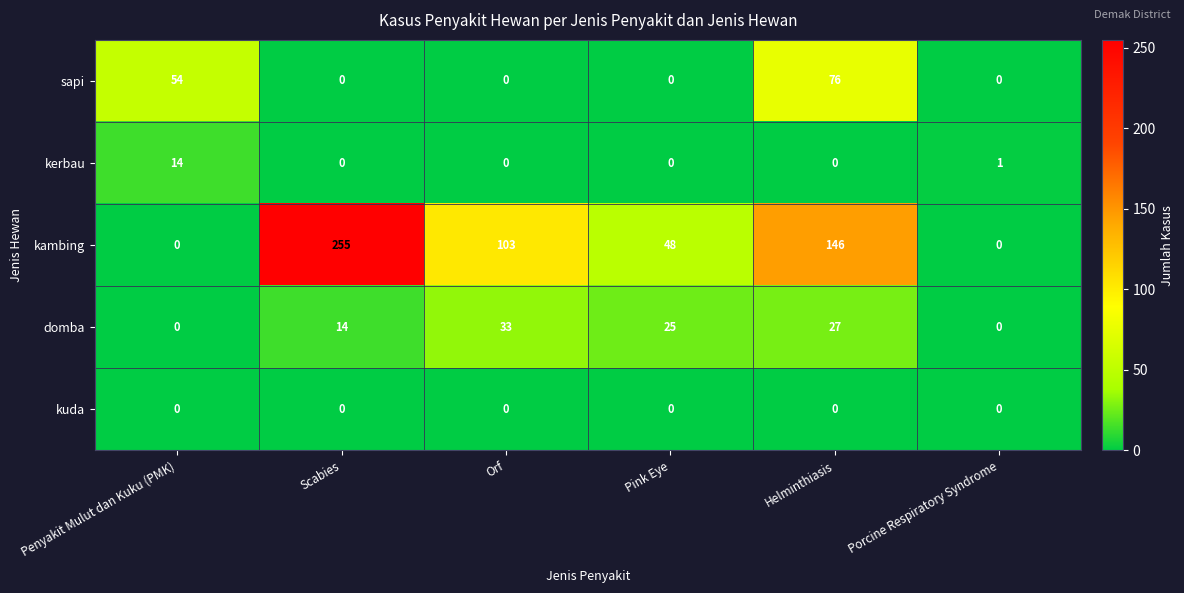

What is the difference between the maximum and minimum values in the kerbau series?

14